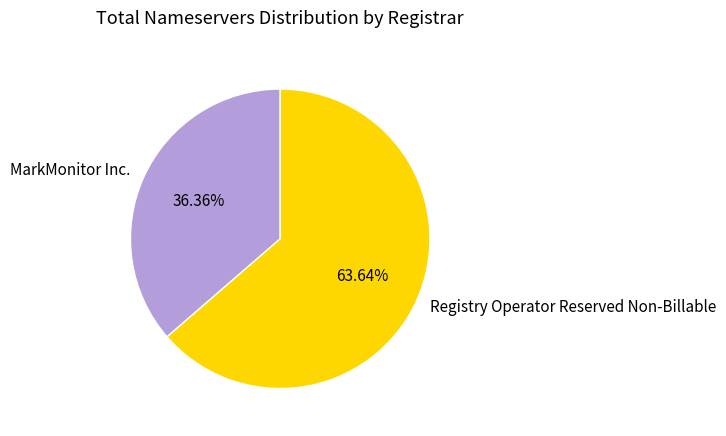

Is there a majority slice in this chart?

Yes